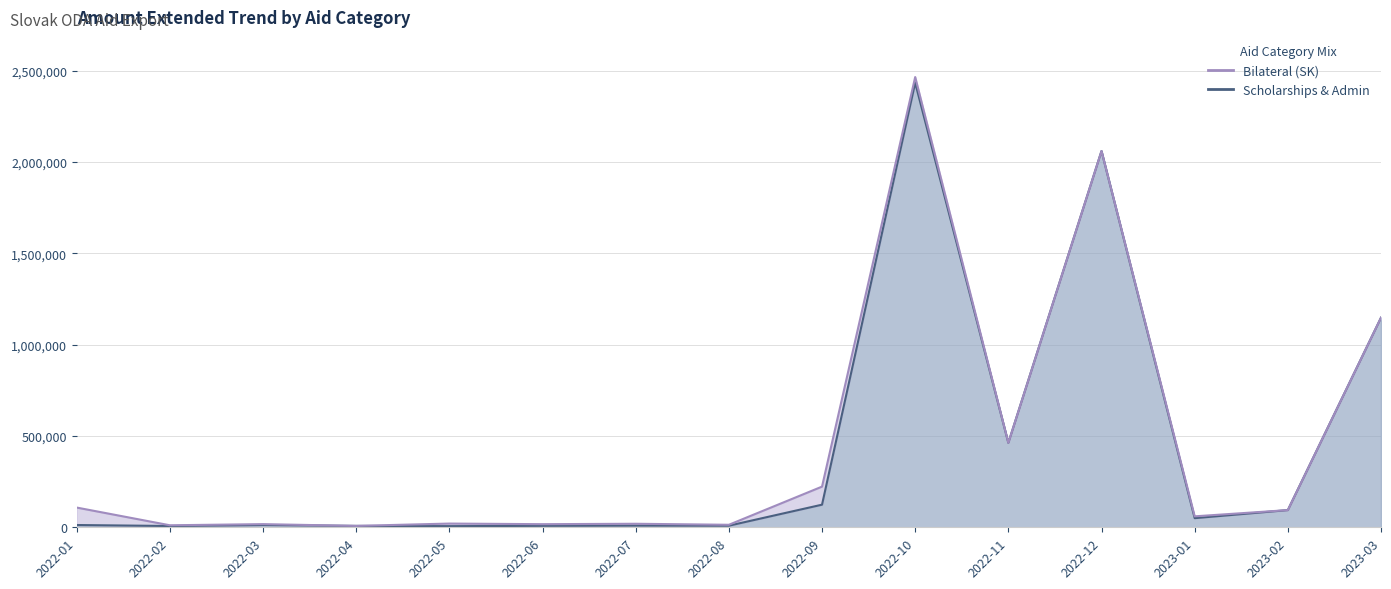

What is the label of the 5th point from the left?

2022-05